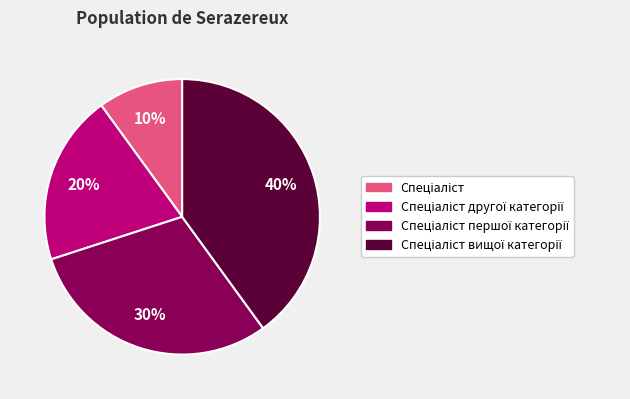

Count the number of slices in the pie.

4